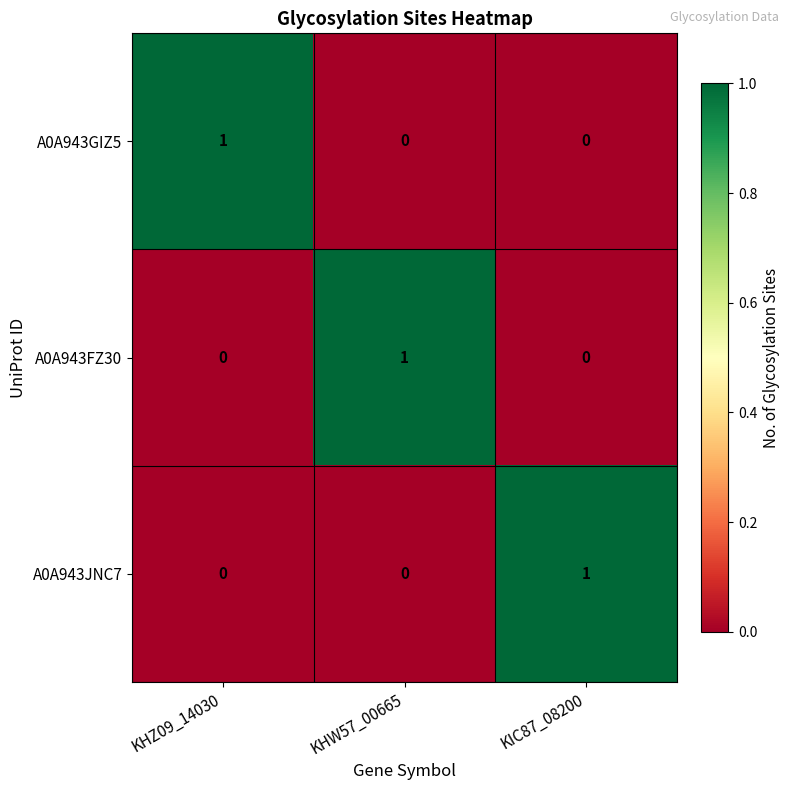

Which category has the highest value in the A0A943GIZ5 series?

KHZ09_14030